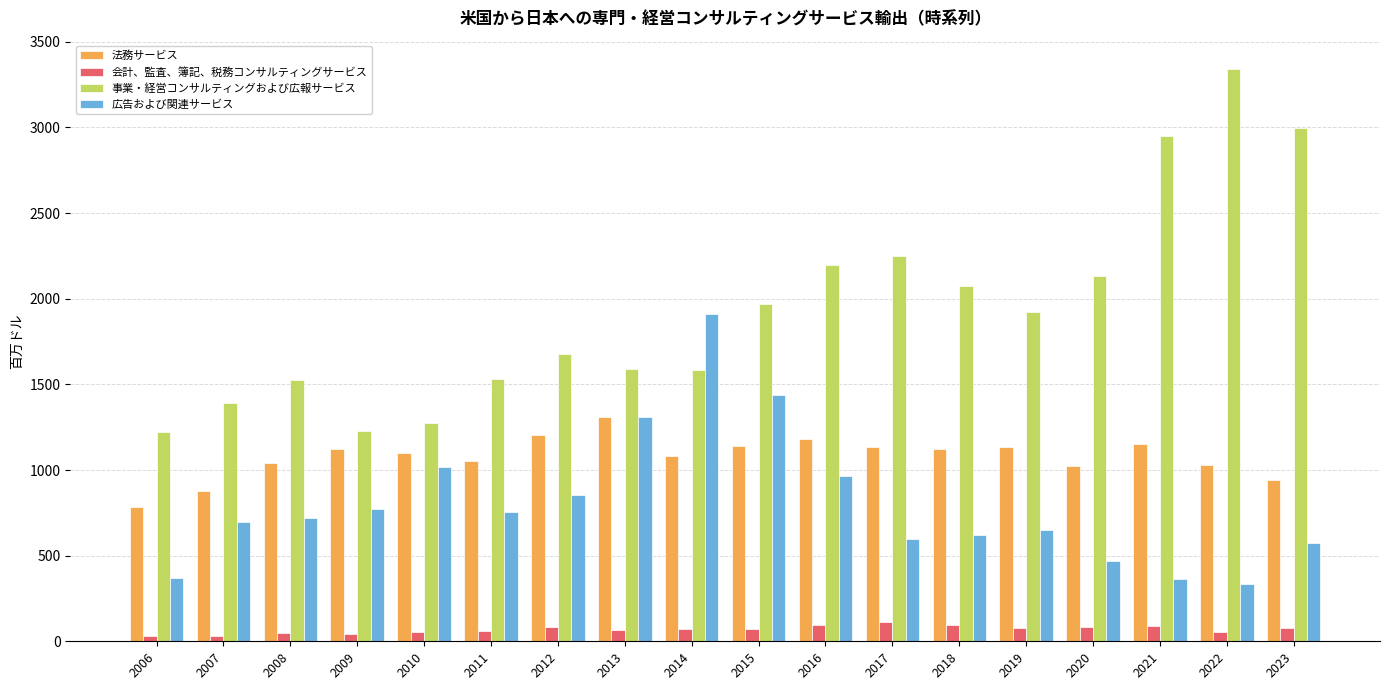

What is the total value across all series at 2008?

3334